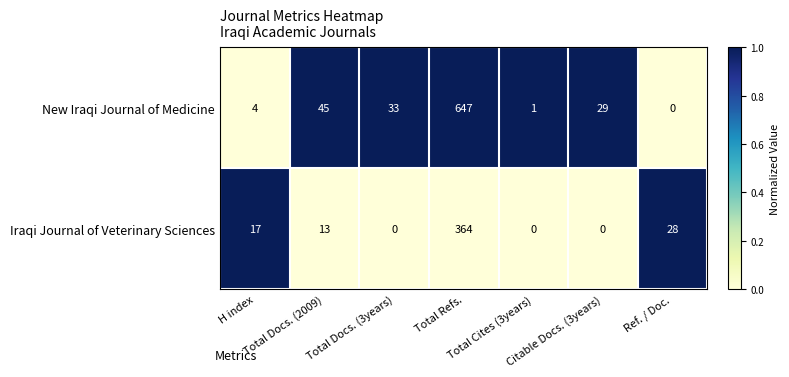

Which series has the largest total across all categories?

New Iraqi Journal of Medicine